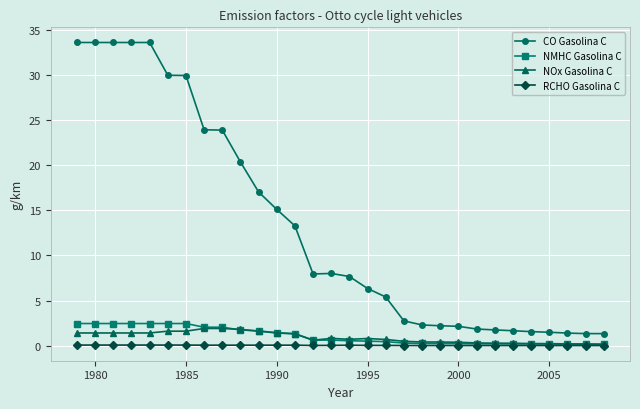

True or false: CO Gasolina C and RCHO Gasolina C cross at least once.

False